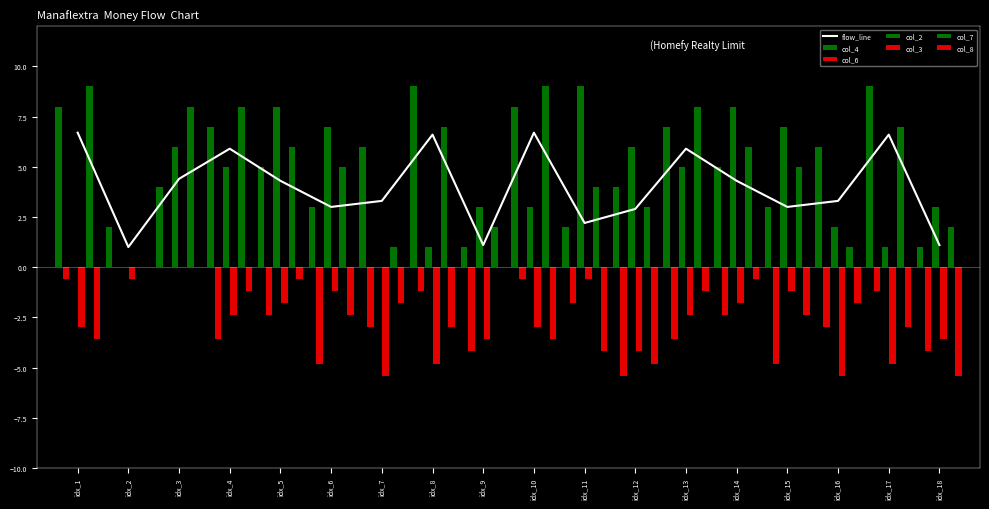

What is the minimum value for flow_line?

1.0